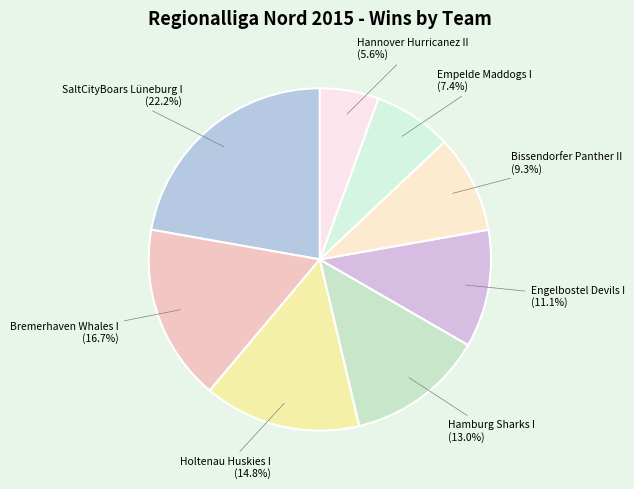

How many slices are in this pie chart?

8